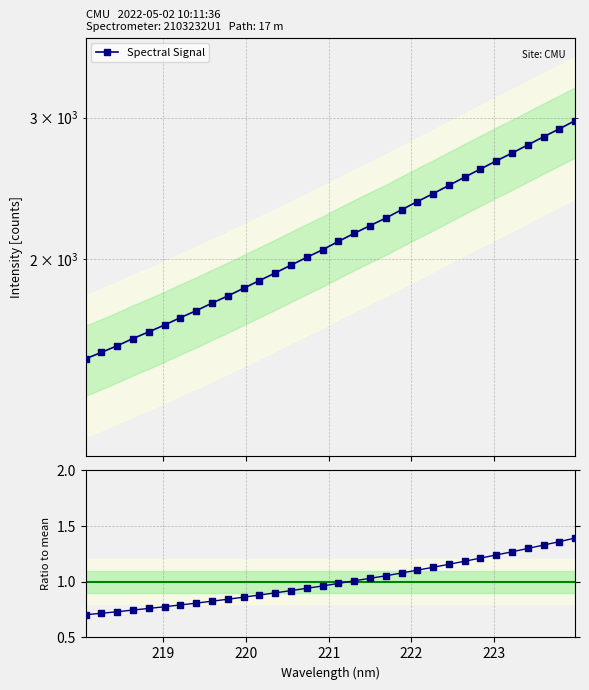

How many lines are shown in the chart?

2